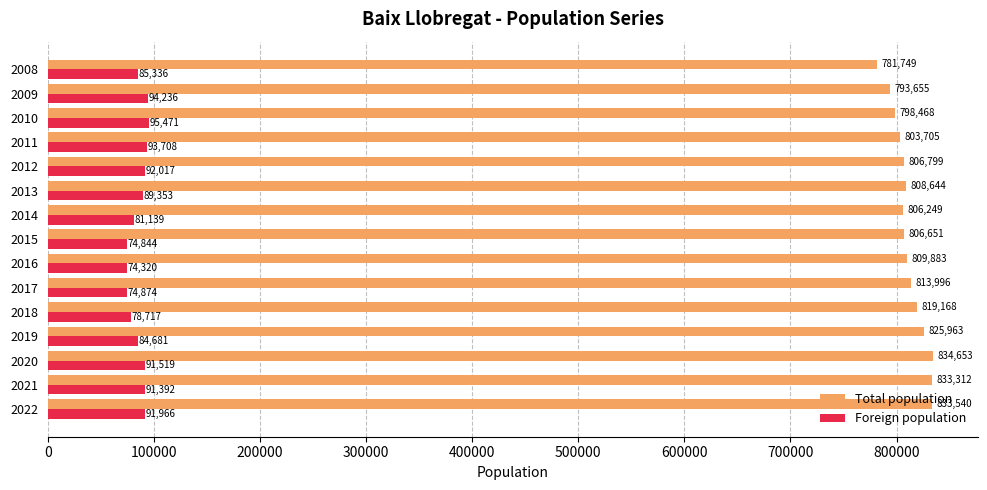

What is the difference between the maximum and minimum values in the Total population series?

52904